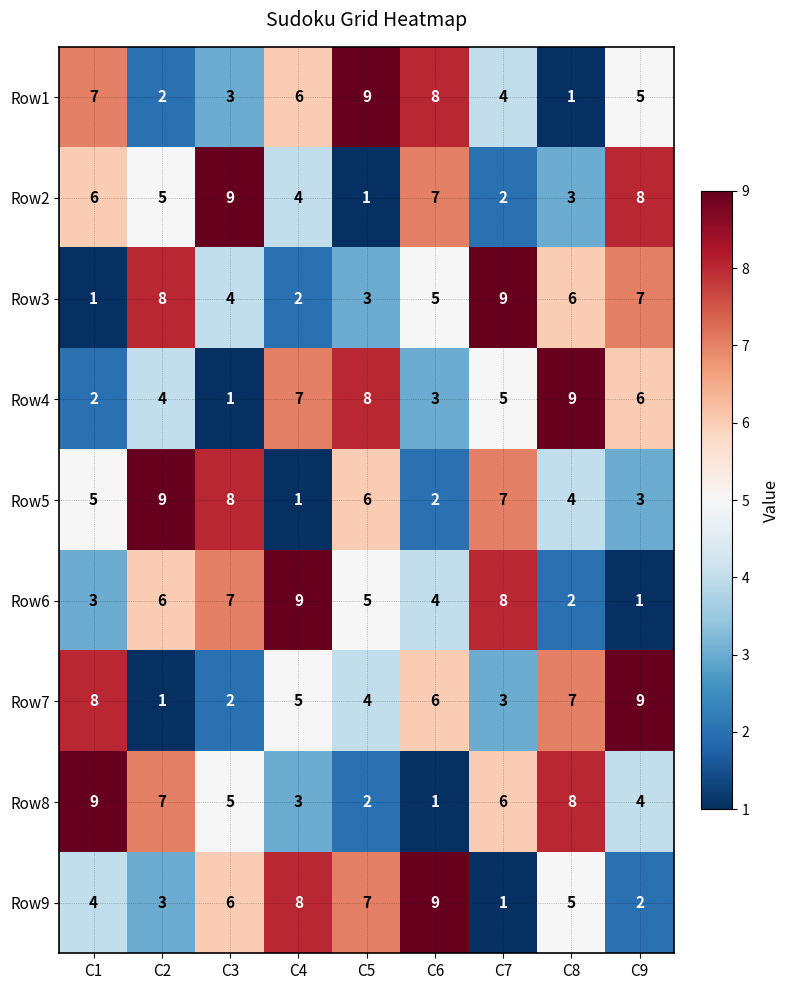

What is the maximum value for Row5?

9